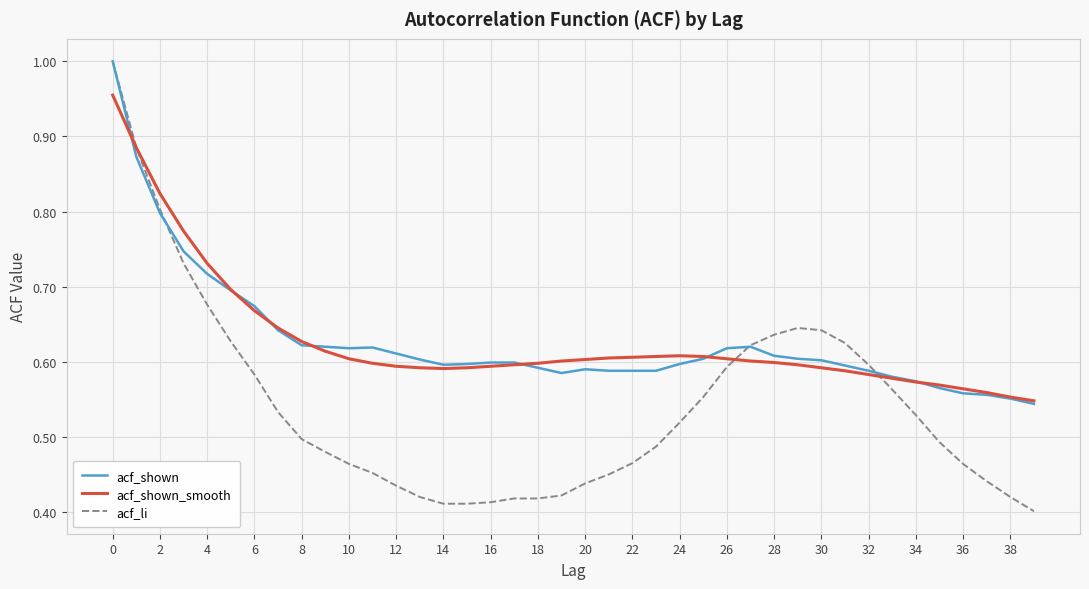

Which series has the widest spread of values?

acf_li